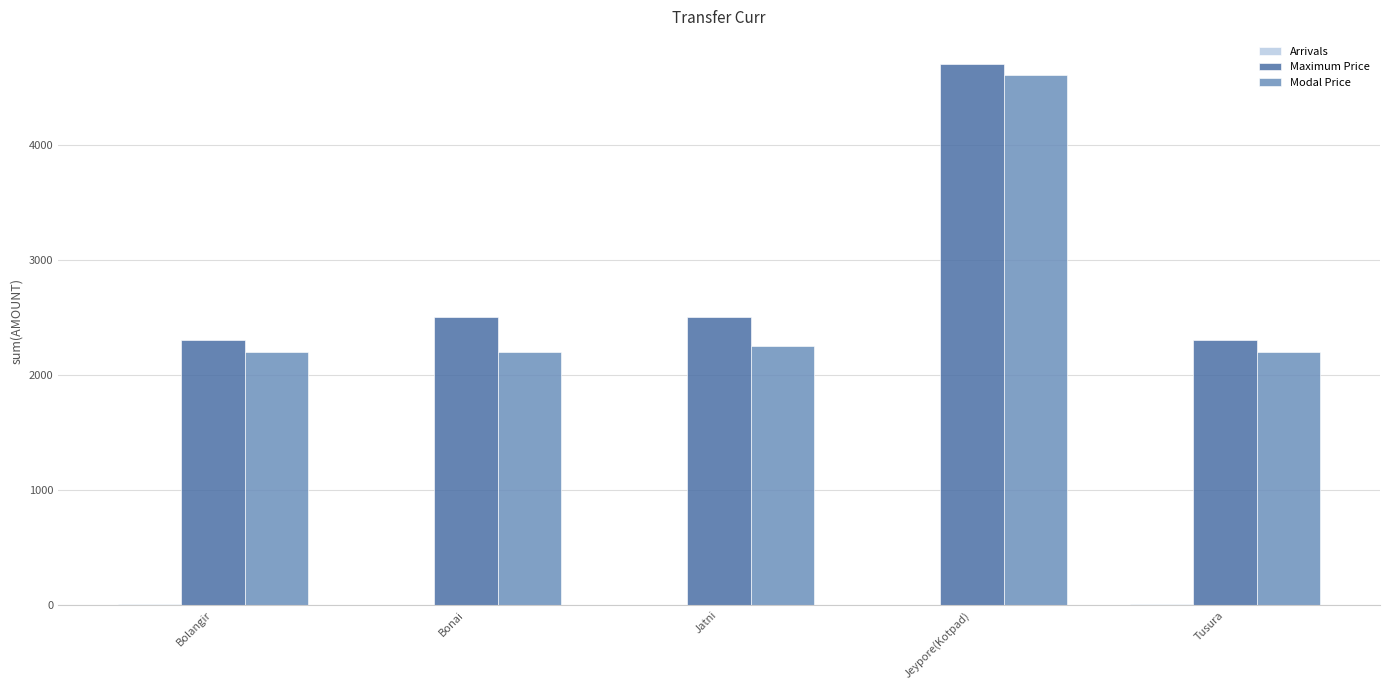

Is it true that Maximum Price equals 2300.0 at Bolangir?

True